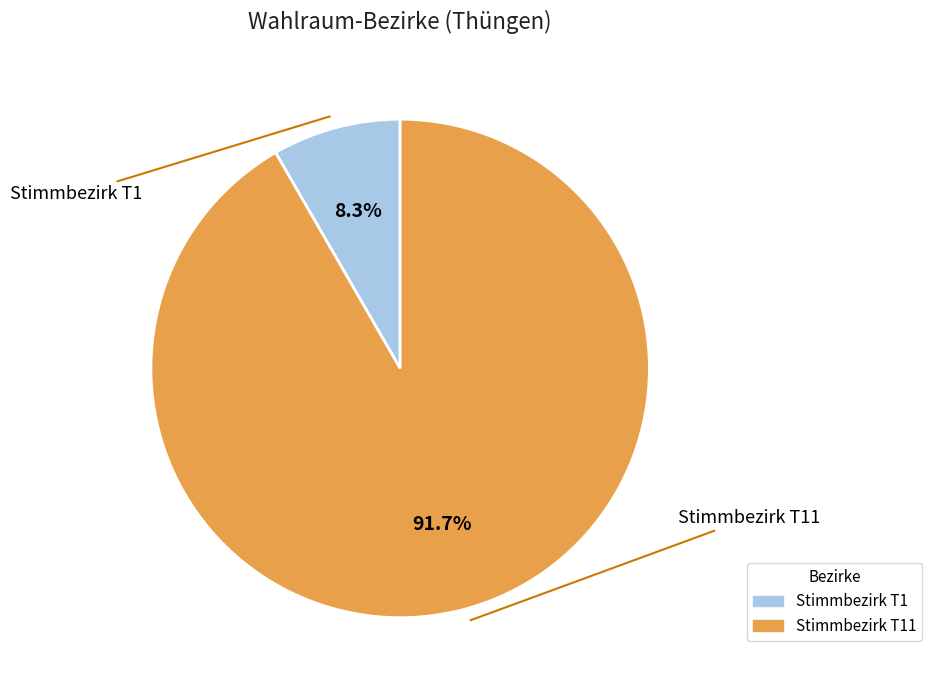

Is there a majority slice in this chart?

Yes